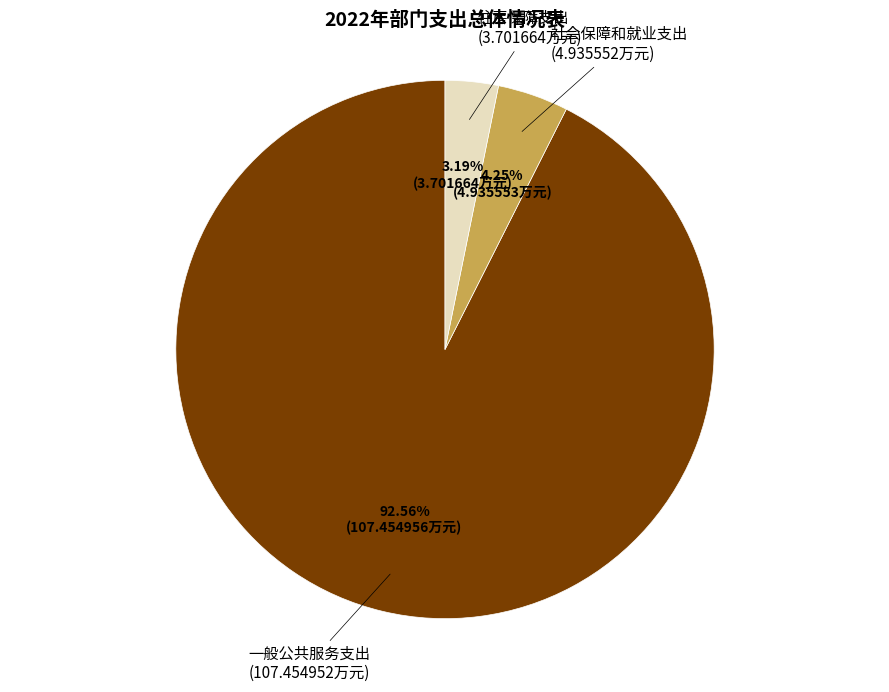

Which has a higher value, 住房保障支出 or 社会保障和就业支出?

社会保障和就业支出